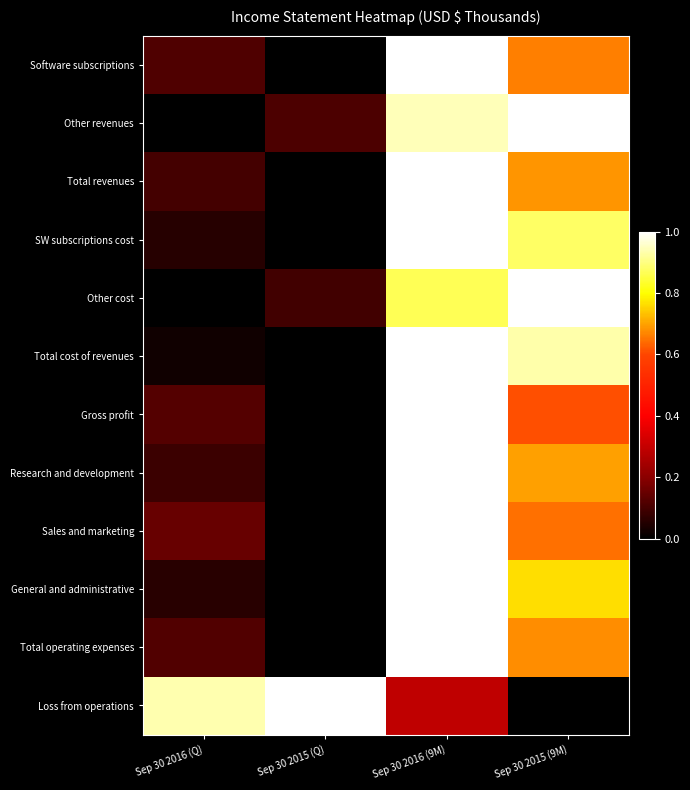

How many distinct data groups are displayed?

12